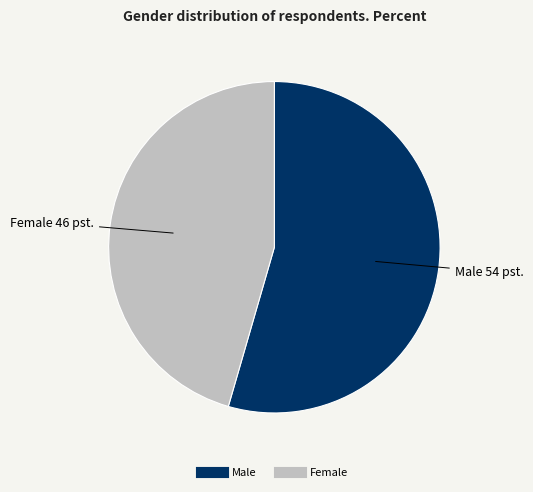

Rank the categories by value from lowest to highest.

Female, Male